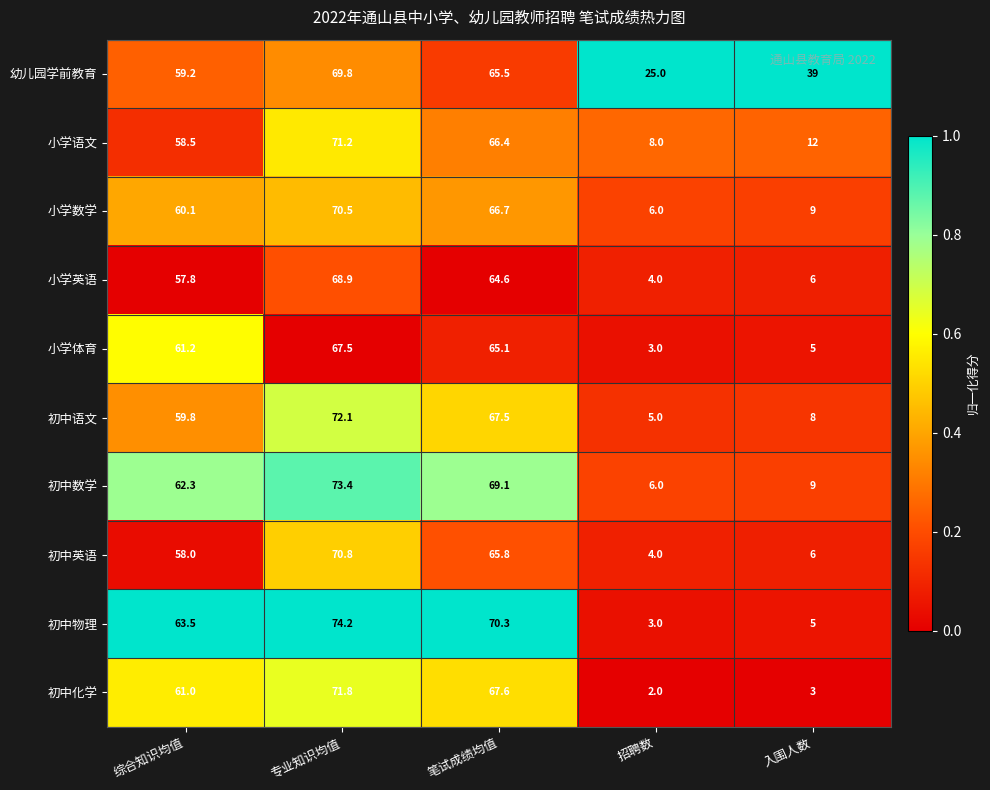

At which category is the sum across all series the highest?

专业知识均值